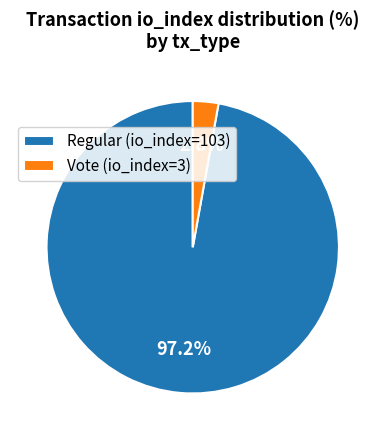

Count the number of slices in the pie.

2